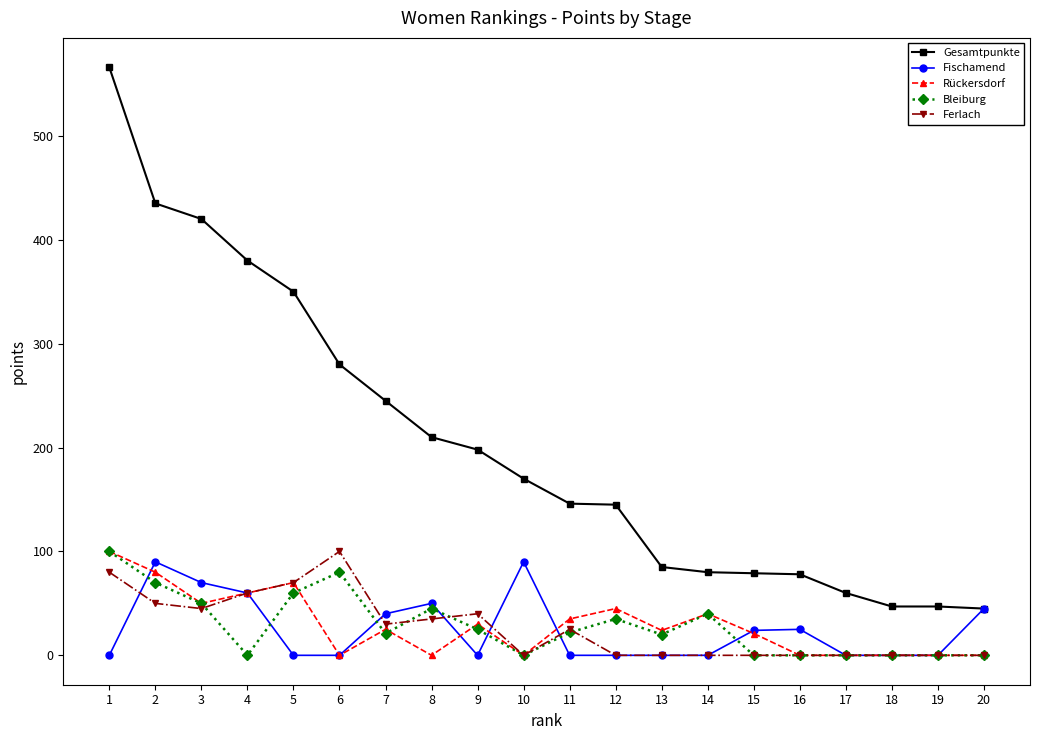

What is the difference between the Bleiburg values at 15 and 14?

40